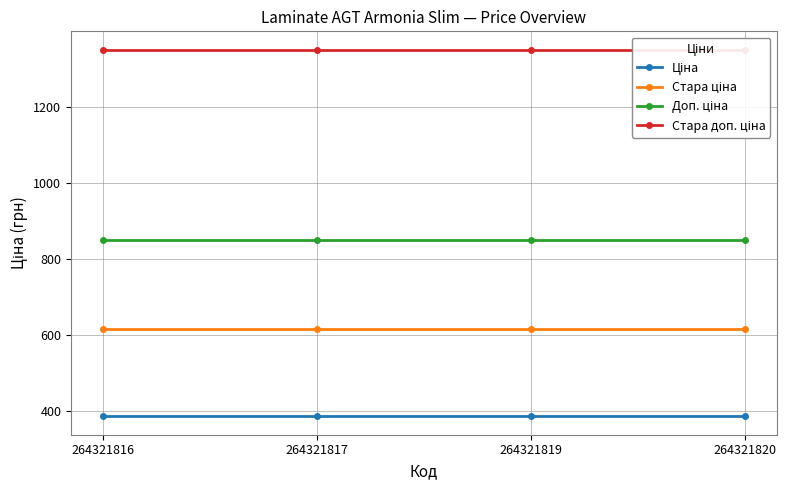

The value of Ціна at 264321819 is 137.1. True or false?

False